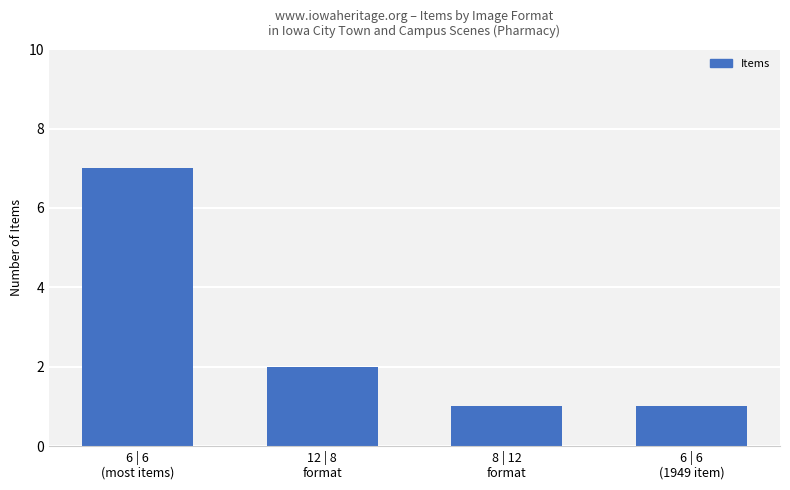

Is it true that the value at 12 | 8
format is 3?

False